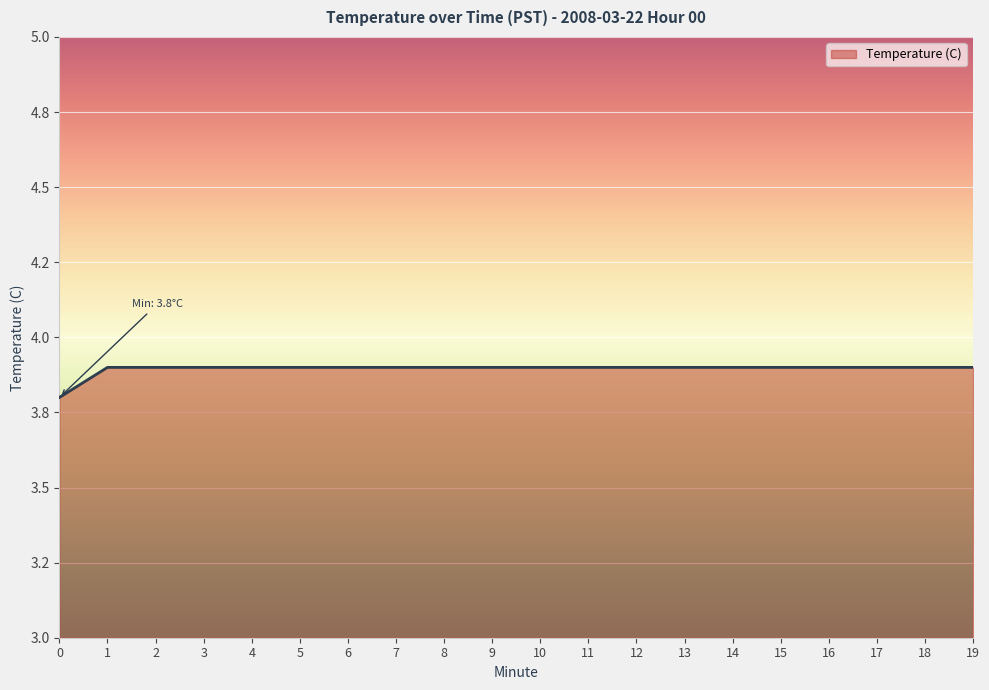

Is this an area chart (filled region under the line)?

Yes